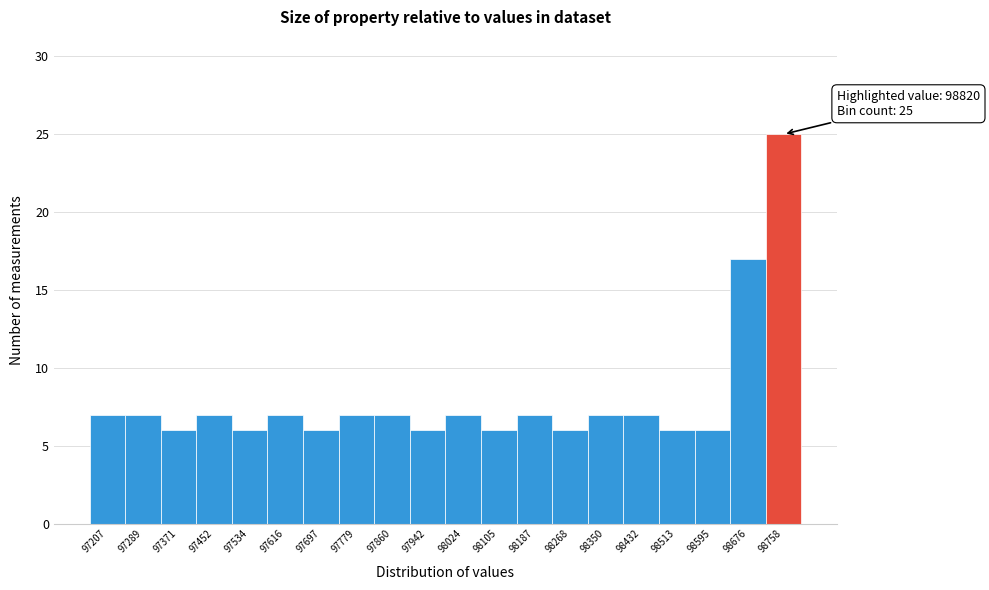

Reading left to right, transcribe all the data shown in this chart.

97207=7	97289=7	97371=6	97452=7	97534=6	97616=7	97697=6	97779=7	97860=7	97942=6	98024=7	98105=6	98187=7	98268=6	98350=7	98432=7	98513=6	98595=6	98676=17	98758=25